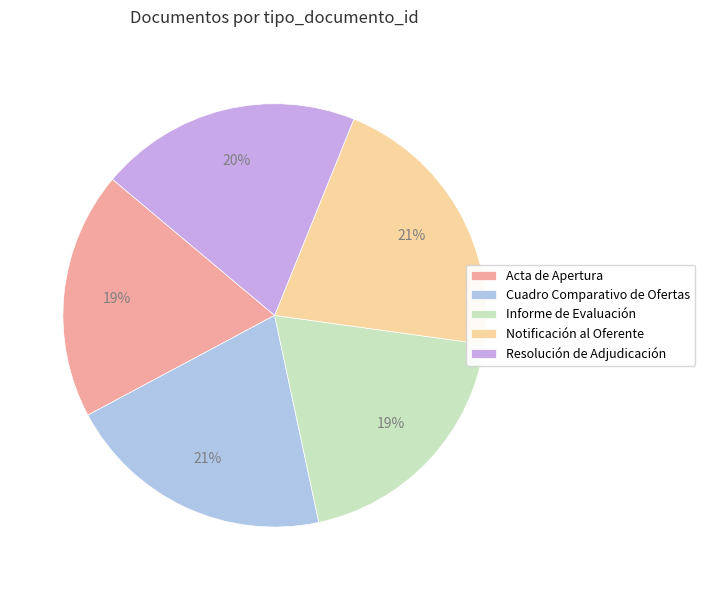

Which has a higher value, Notificación al Oferente or Informe de Evaluación?

Notificación al Oferente